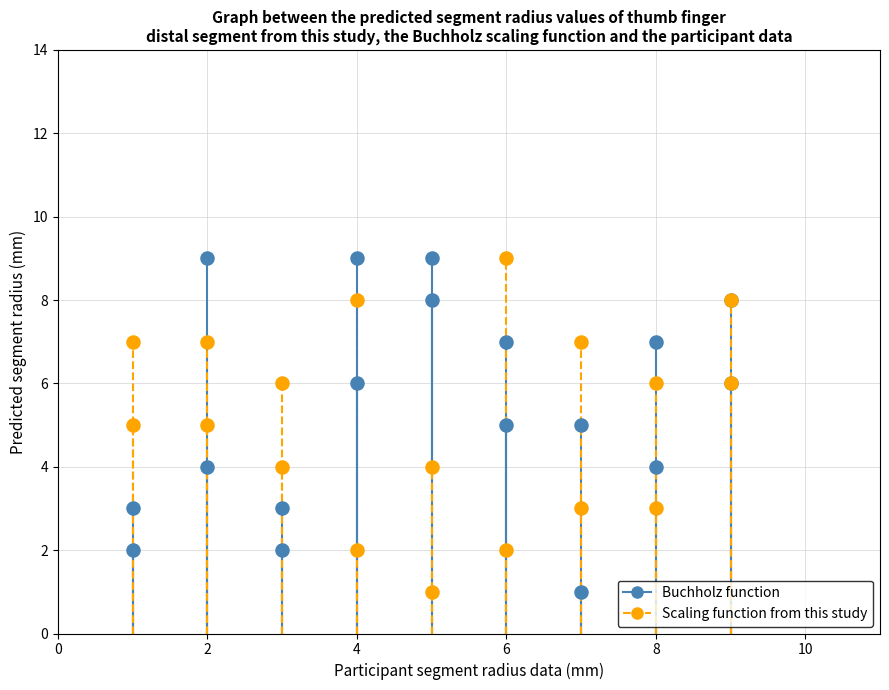

What is the X range (max minus min) for the scatter plot?

8